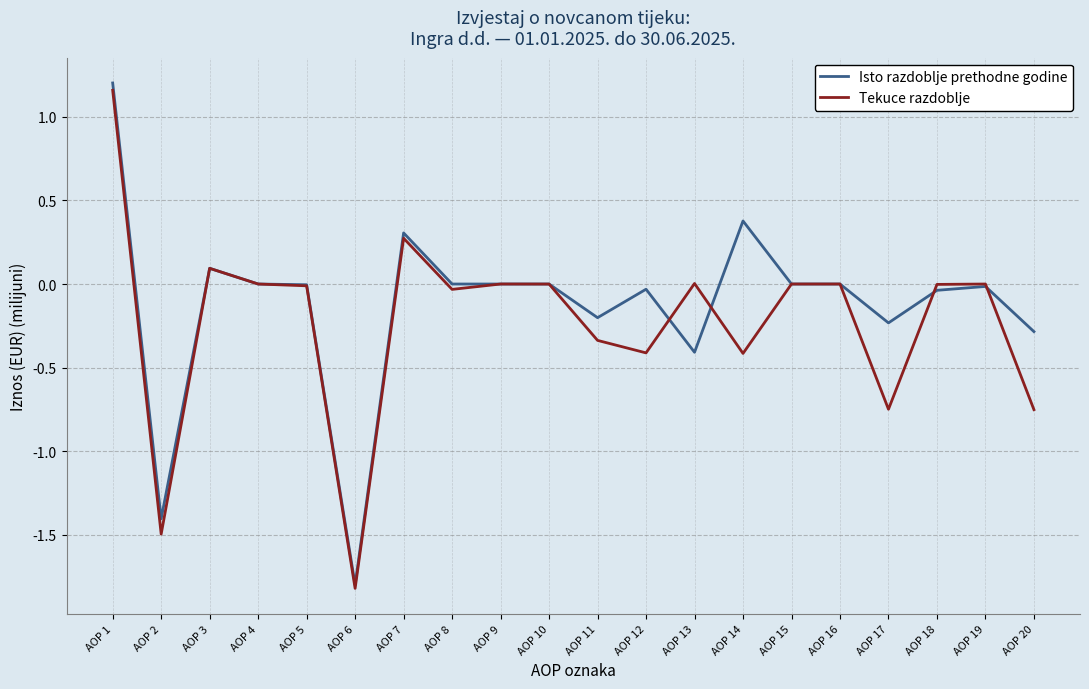

At which category does the chart reach its peak across all series?

AOP 1